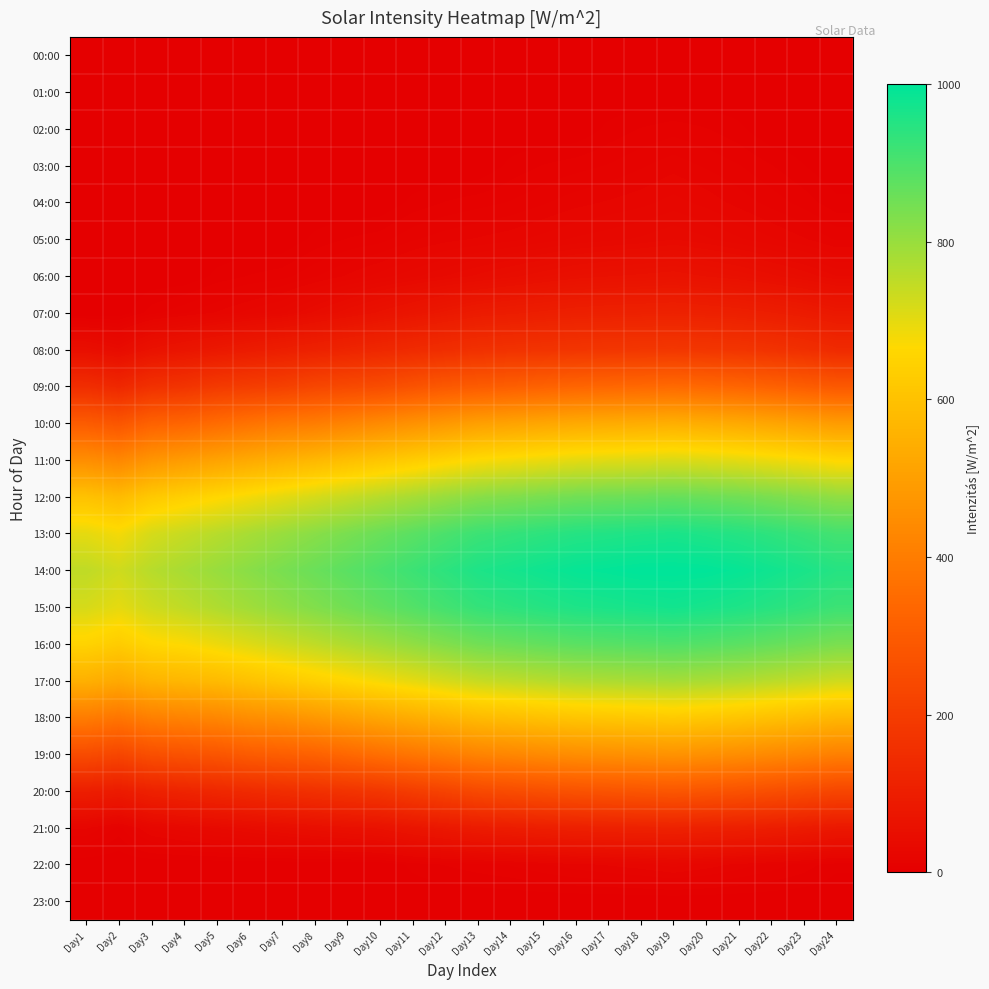

Which series has the largest total across all categories?

14:00